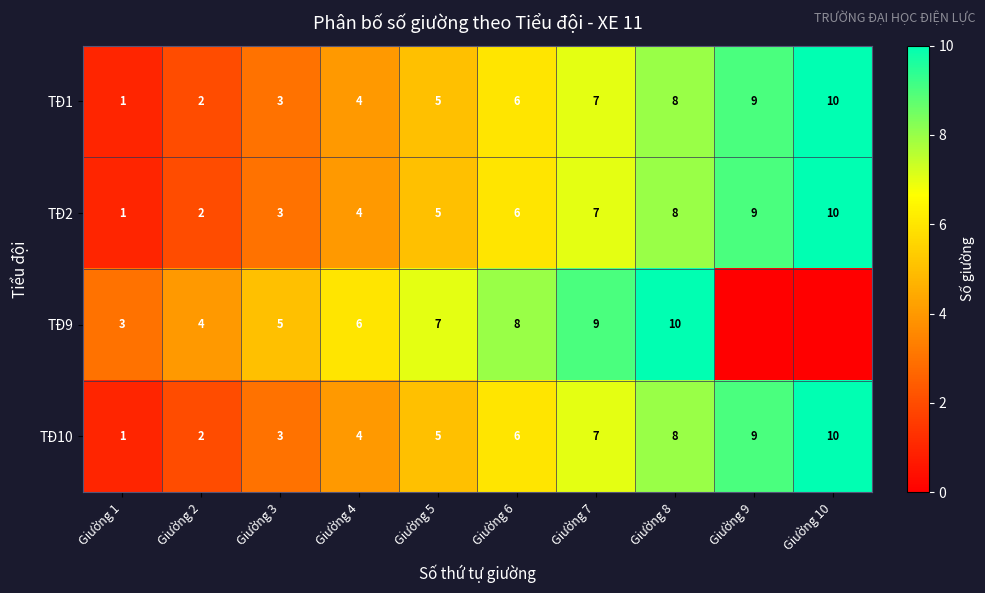

Rank the categories by TĐ1 value from lowest to highest.

Giường 1, Giường 2, Giường 3, Giường 4, Giường 5, Giường 6, Giường 7, Giường 8, Giường 9, Giường 10